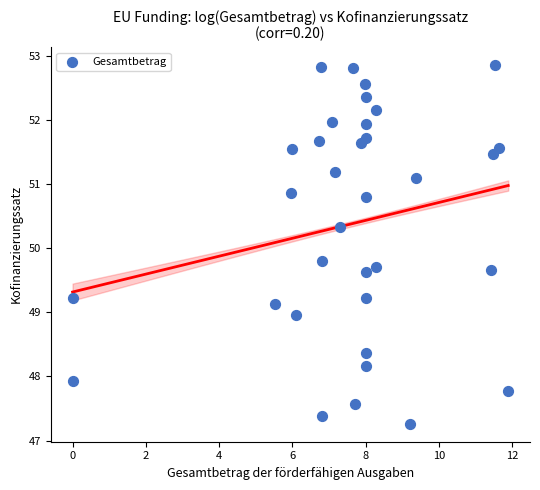

What Y value in the scatter plot is closest to 50?

49.8